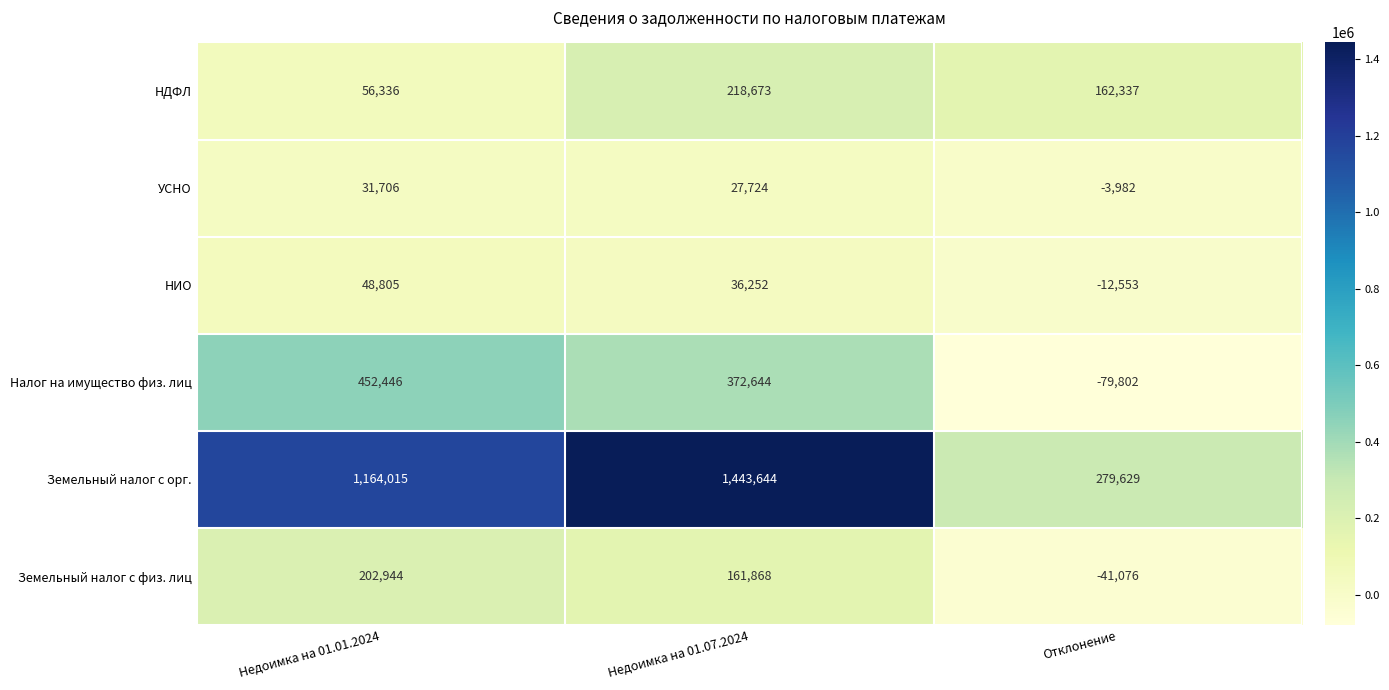

Reading left to right, extract all data points from this chart.

НДФЛ: Недоимка на 01.01.2024=56336	Недоимка на 01.07.2024=218673	Отклонение=162337
УСНО: Недоимка на 01.01.2024=31706	Недоимка на 01.07.2024=27724	Отклонение=-3982
НИО: Недоимка на 01.01.2024=48805	Недоимка на 01.07.2024=36252	Отклонение=-12553
Налог на имущество физ. лиц: Недоимка на 01.01.2024=452446	Недоимка на 01.07.2024=372644	Отклонение=-79802
Земельный налог с орг.: Недоимка на 01.01.2024=1164015	Недоимка на 01.07.2024=1443644	Отклонение=279629
Земельный налог с физ. лиц: Недоимка на 01.01.2024=202944	Недоимка на 01.07.2024=161868	Отклонение=-41076